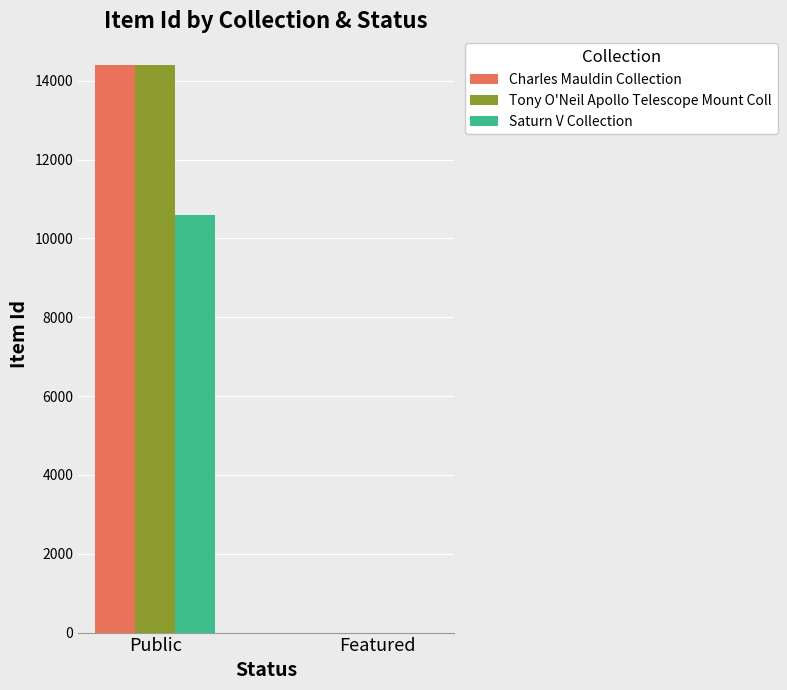

Reading left to right, transcribe all the data shown in this chart.

Charles Mauldin Collection: 14406	0
Tony O'Neil Apollo Telescope Mount Coll: 14399	0
Saturn V Collection: 10584	0